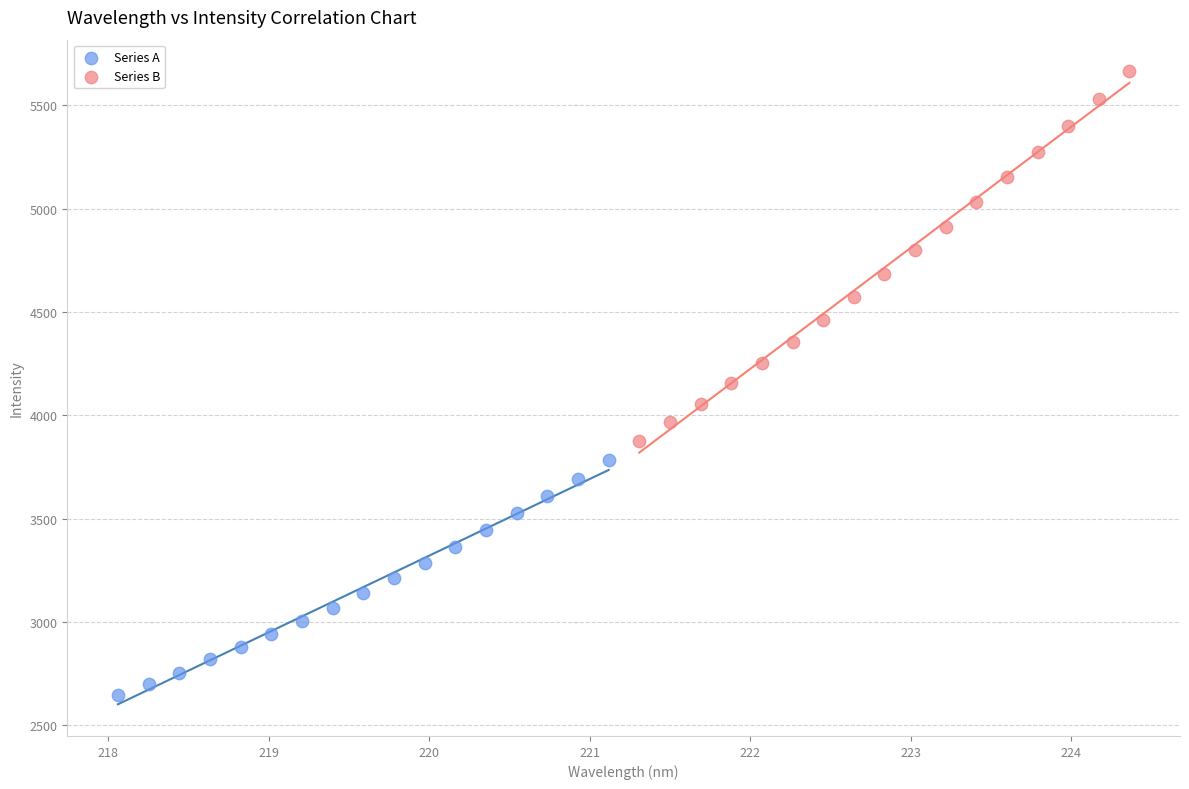

Which series contains the highest Y value?

Series B